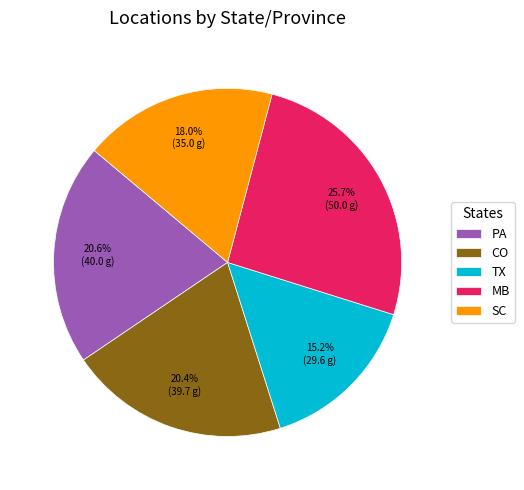

Approximately how many times larger is the value at PA compared to SC?

1.1